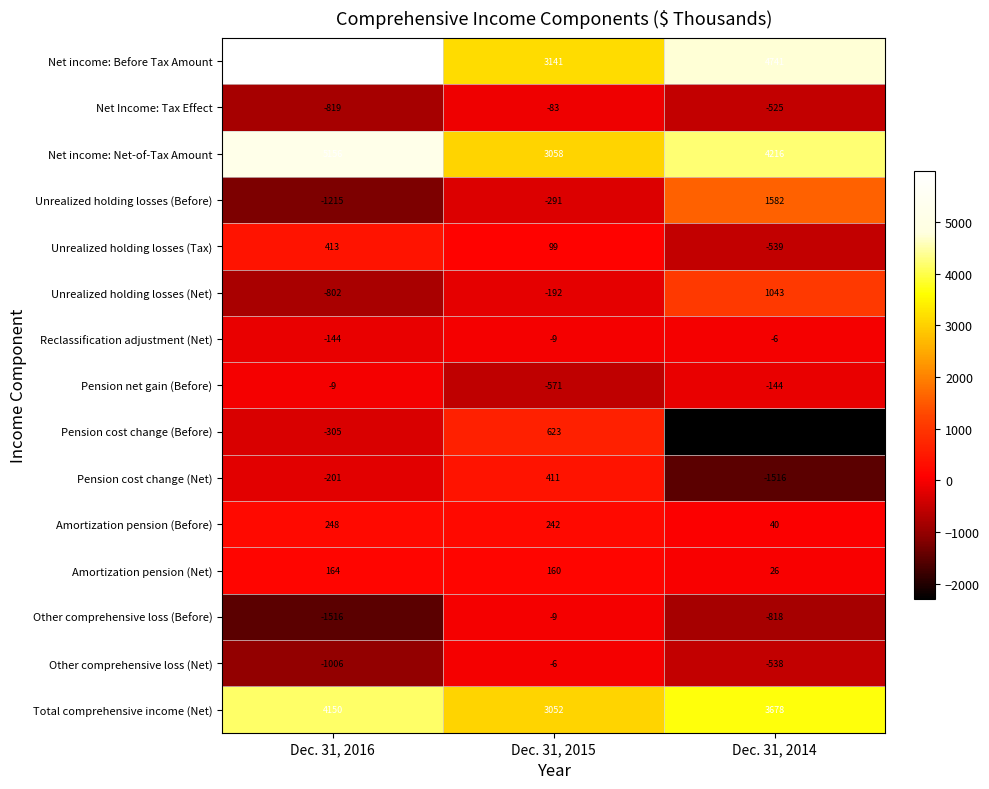

What is the spread (max minus min) of values at Dec. 31, 2014?

7038